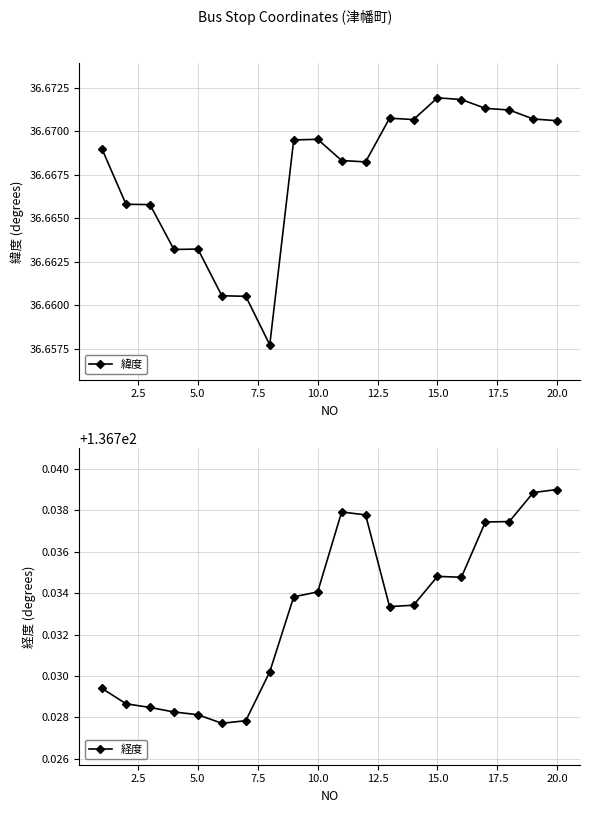

List the series in order of their peak value, lowest first.

緯度, 経度